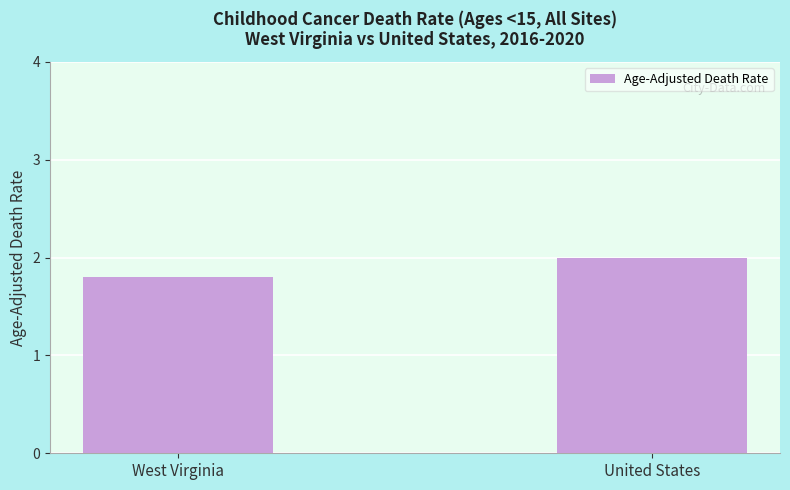

What is the greatest value displayed?

2.0